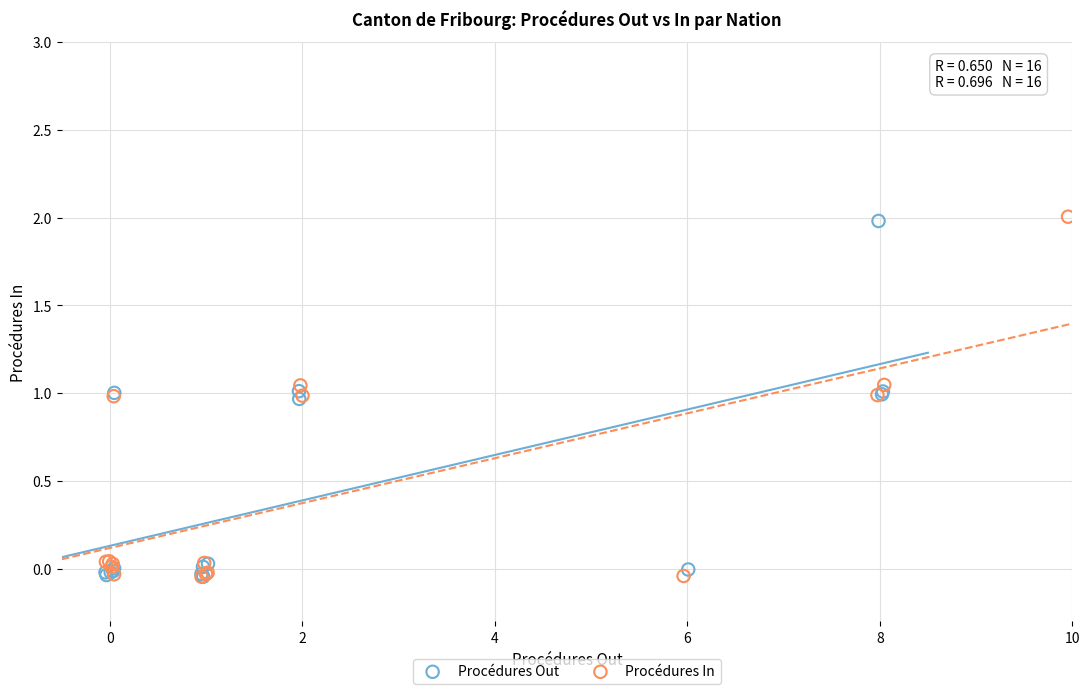

Which series has the widest spread of Y values?

Procédures In